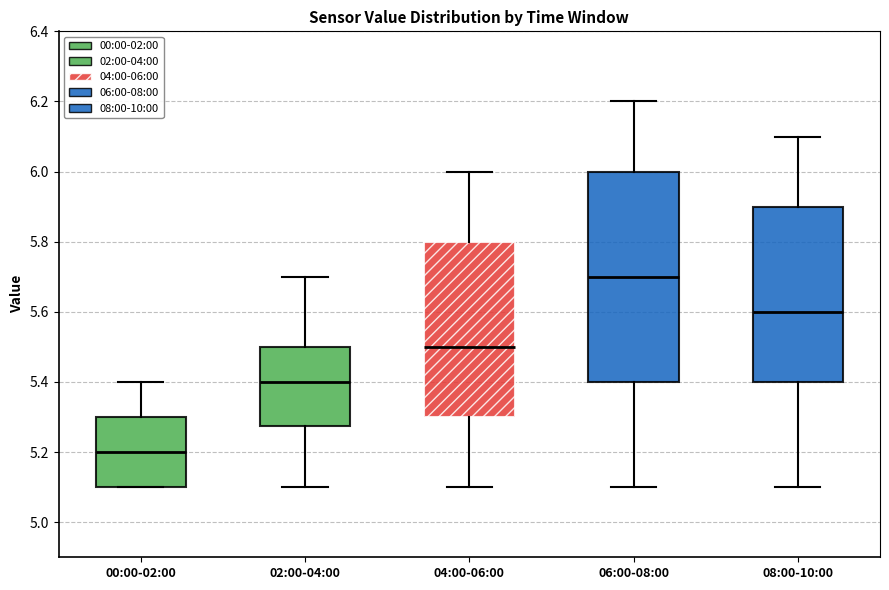

Reading left to right, read every box against the y-axis: the position of its median line, the range the box covers, and the ends of its whiskers. The values are not printed on the chart, so give them approximately, as read against the axis.

00:00-02:00: median 5.20, box 5.10 to 5.30, whiskers 5.10 to 5.40
02:00-04:00: median 5.40, box 5.28 to 5.50, whiskers 5.10 to 5.70
04:00-06:00: median 5.50, box 5.30 to 5.80, whiskers 5.10 to 6.00
06:00-08:00: median 5.70, box 5.40 to 6.00, whiskers 5.10 to 6.20
08:00-10:00: median 5.60, box 5.40 to 5.90, whiskers 5.10 to 6.10